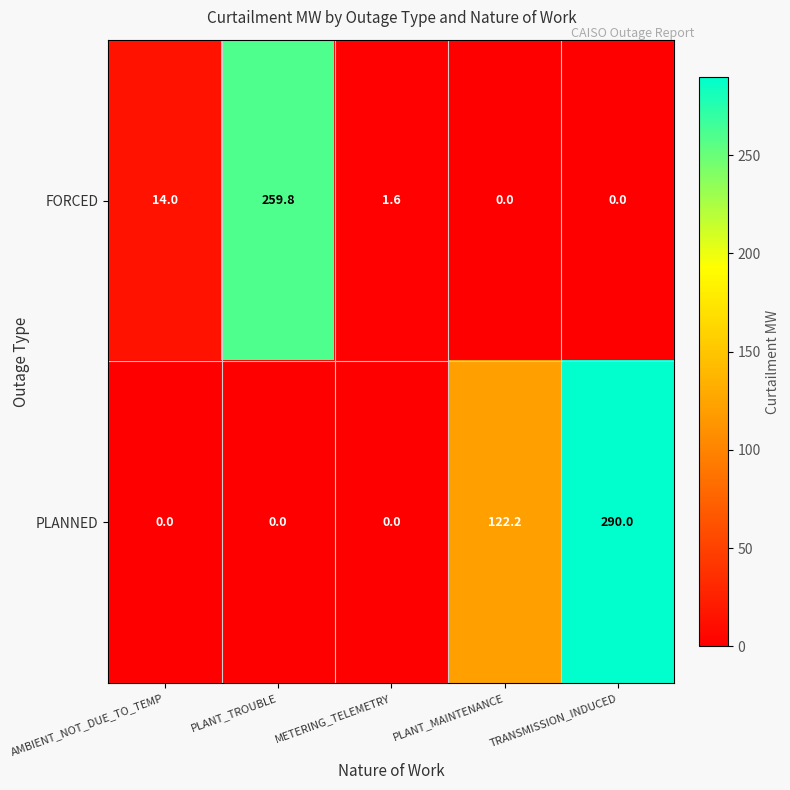

Which category has the highest value in the FORCED series?

PLANT_TROUBLE